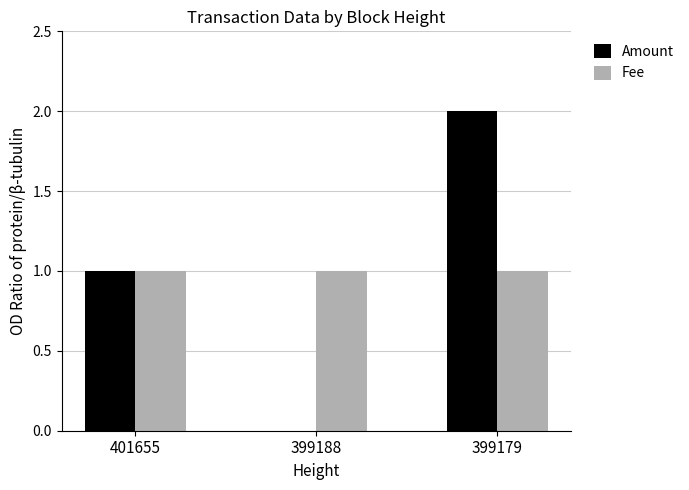

At which label is Amount closest to 1?

401655